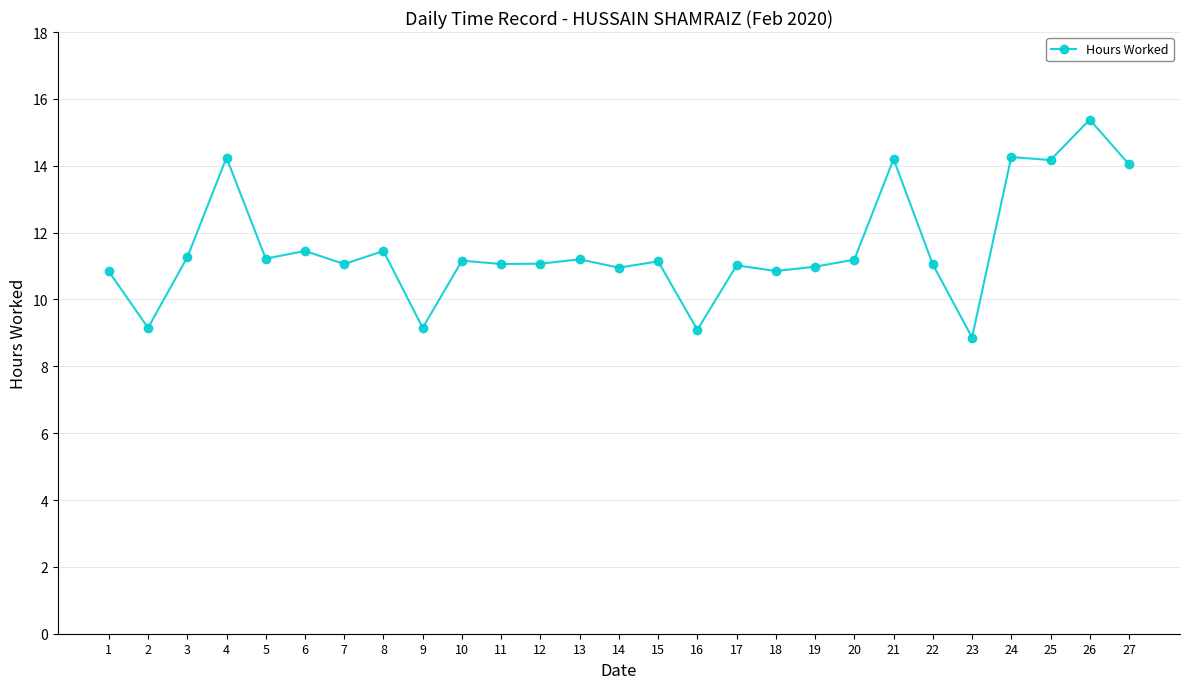

True or false: there are more than 1 points higher than both neighbors.

True